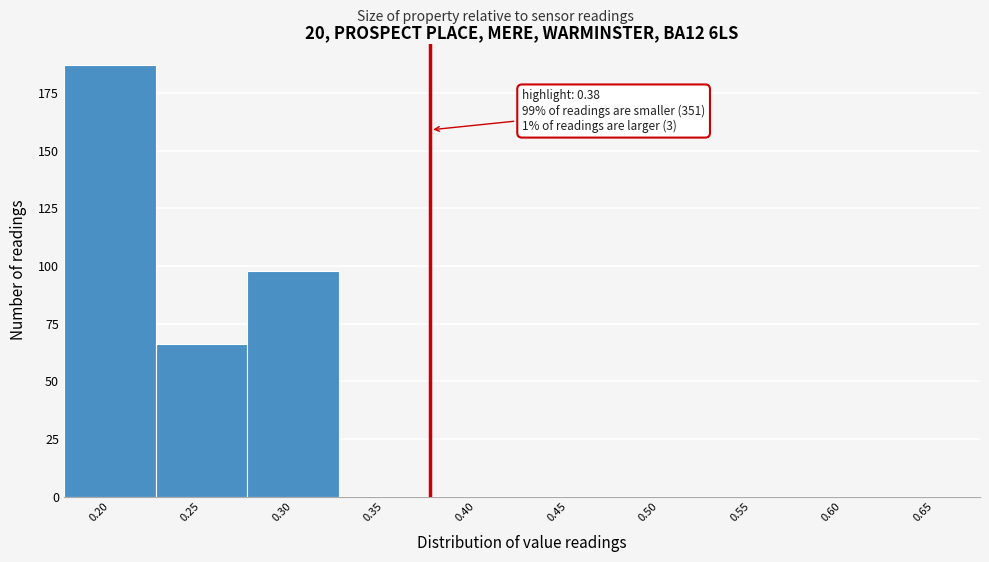

Which range on the x-axis has the tallest bar?

0.175 to 0.225